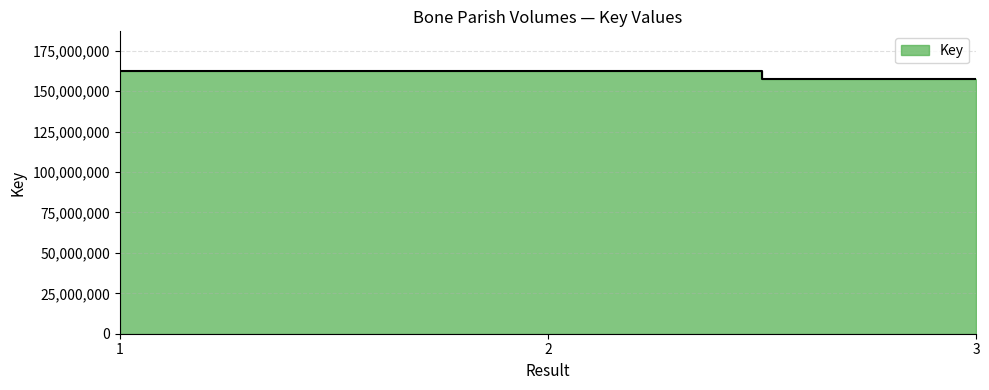

How many lines are shown in the chart?

1